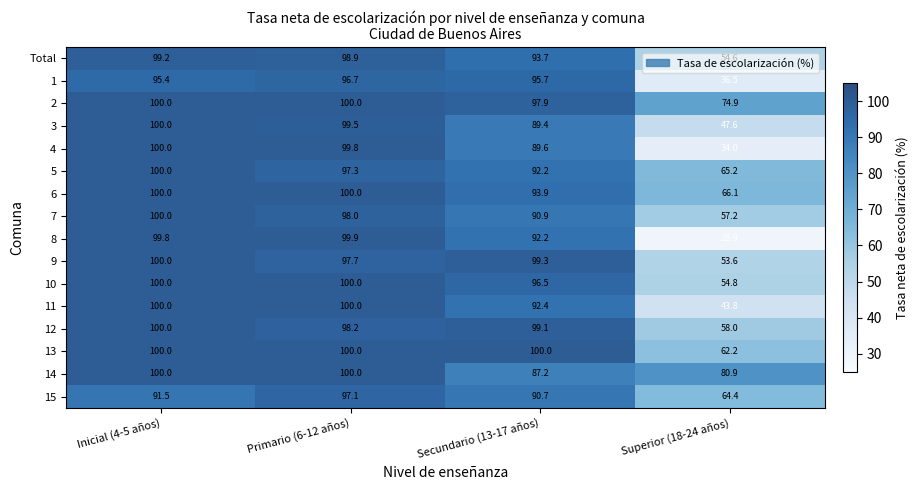

At Superior (18-24 años), list the series in order from largest to smallest.

14, 2, 6, 5, 15, 13, 12, 7, 10, Total, 9, 3, 11, 1, 4, 8